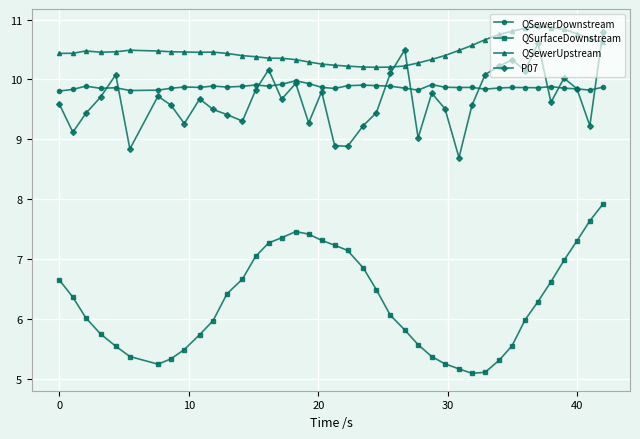

What is the sum of all P07 values?

386.4